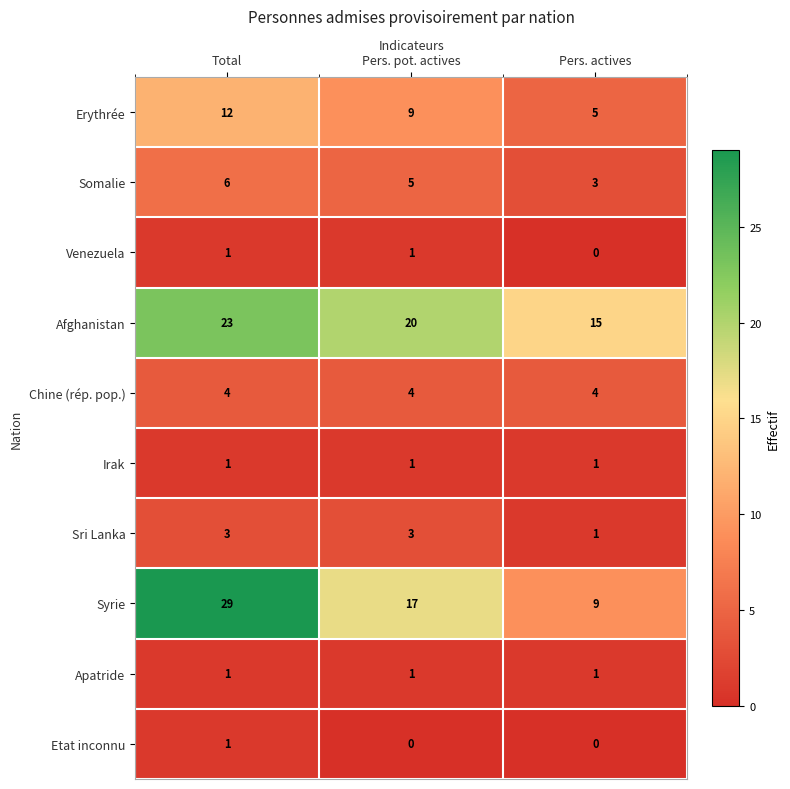

The value of Etat inconnu at Pers. actives is 0. True or false?

True